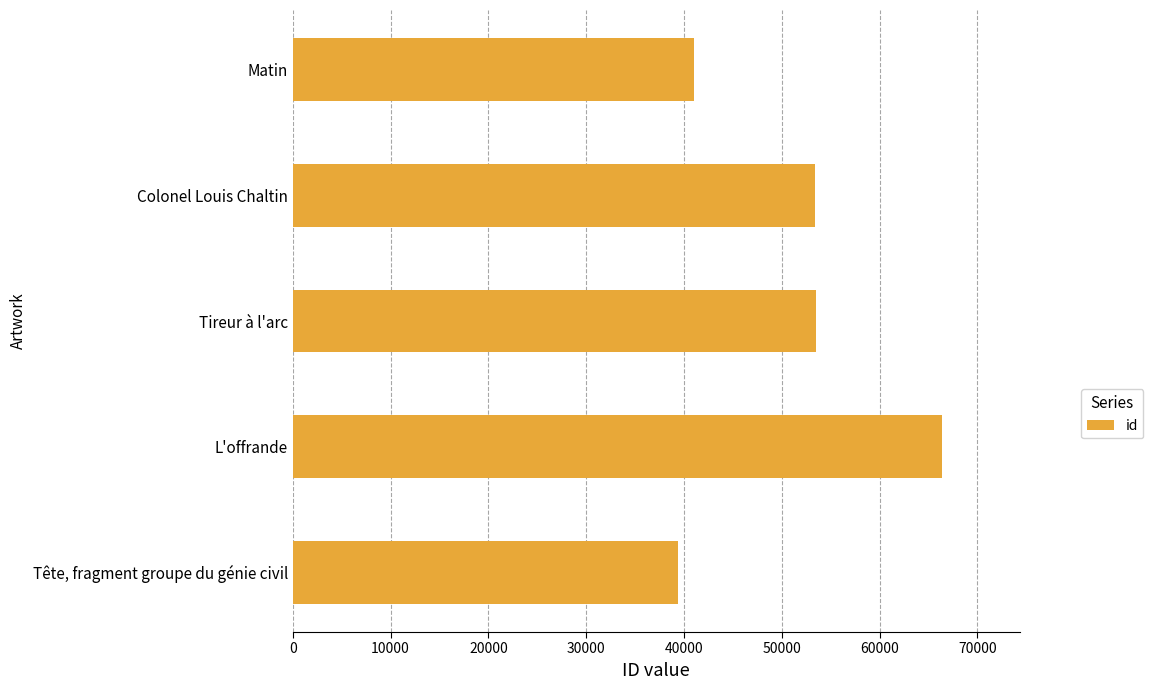

Which category has the highest value across all series?

L'offrande